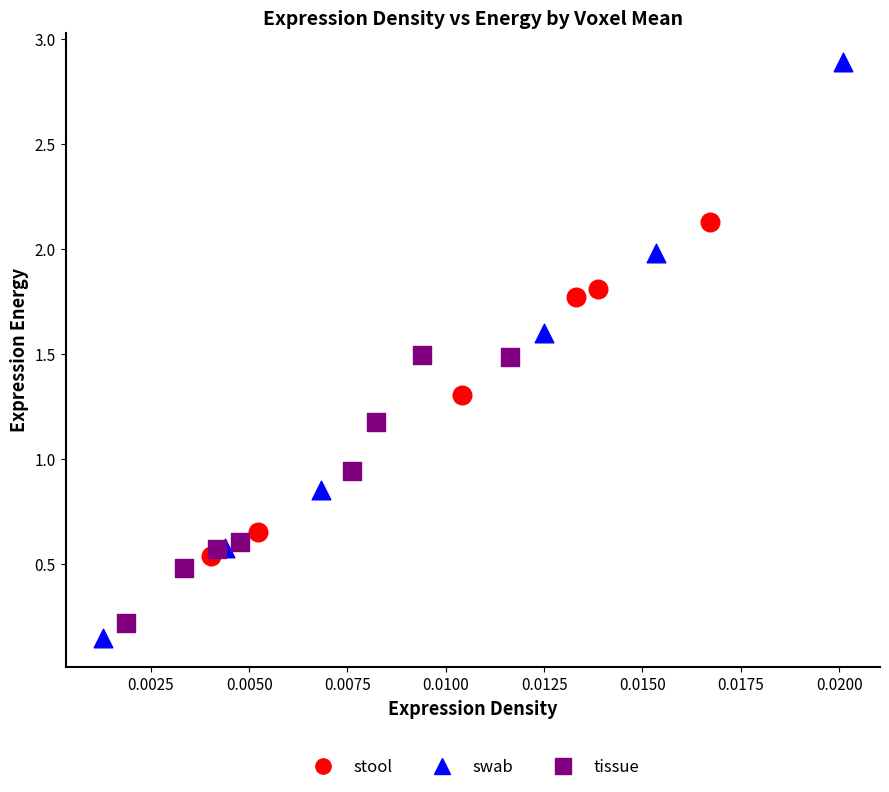

What are all the series names shown in the legend?

stool, swab, tissue